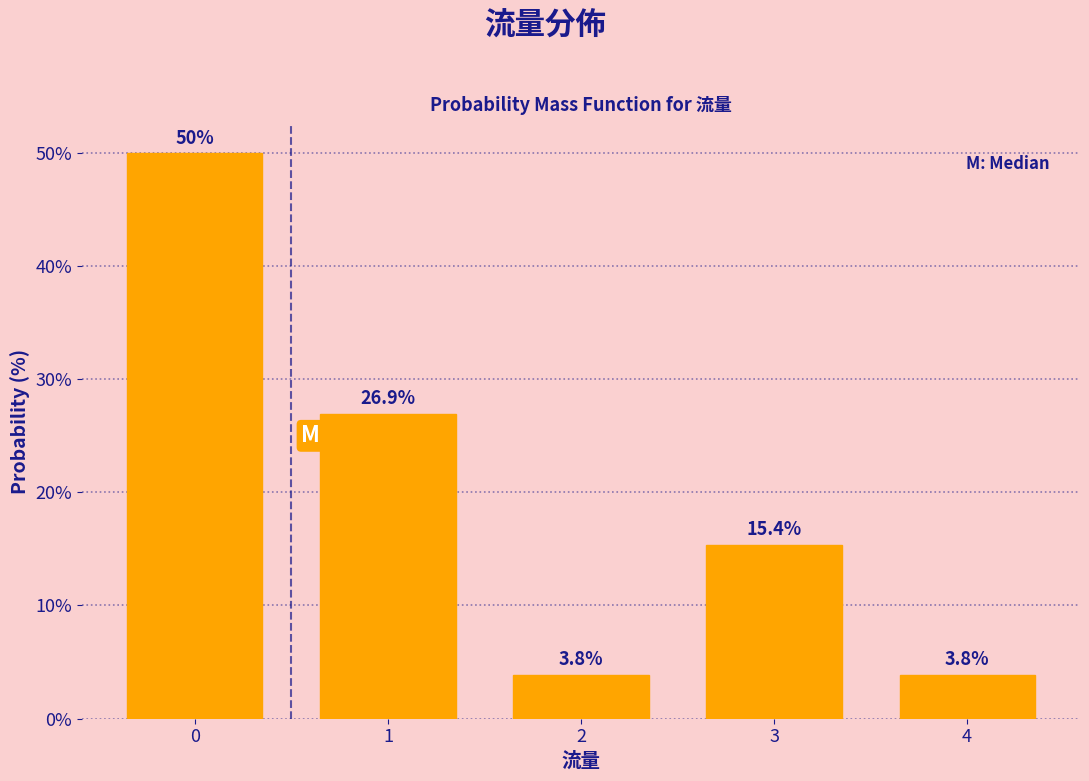

Reading right to left, what are all the values shown in this chart?

3.8	15.4	3.8	26.9	50.0